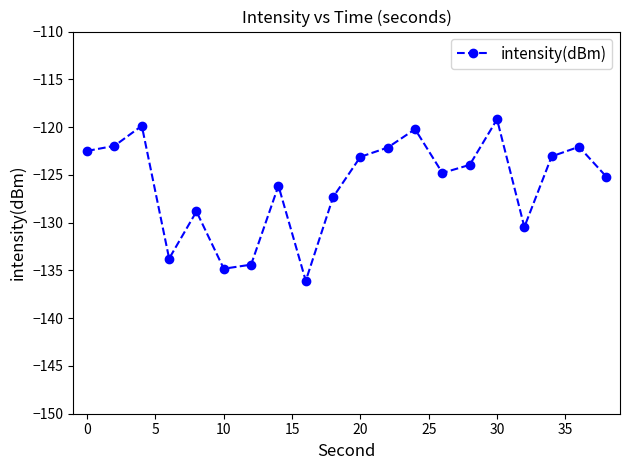

What is the smallest value displayed?

-136.1